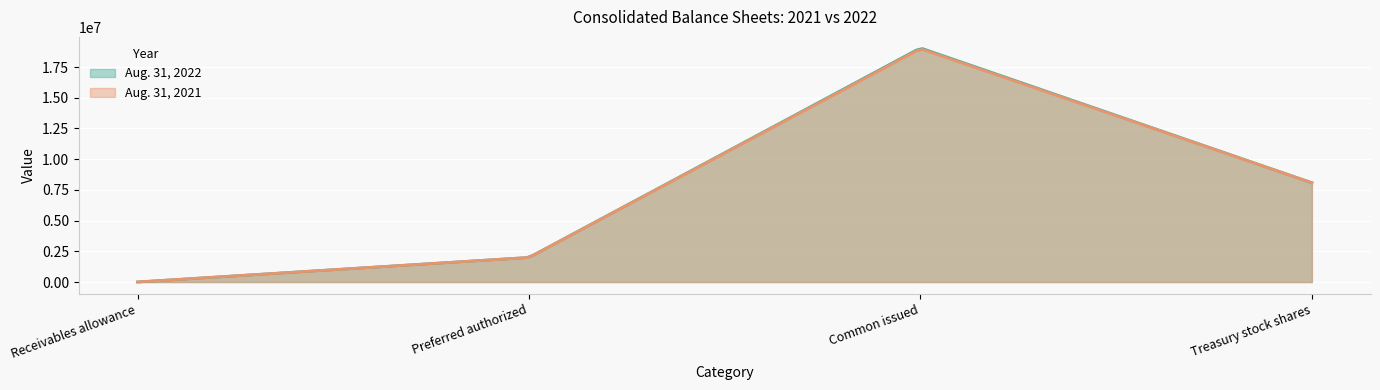

In Aug. 31, 2021, how many points are lower than both neighbors (excluding endpoints)?

0